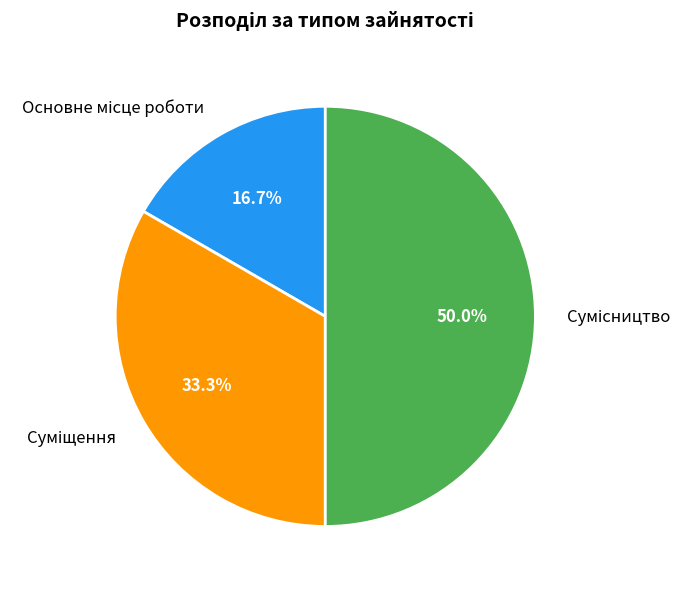

What percentage is the Основне місце роботи slice, to the nearest percent?

17%